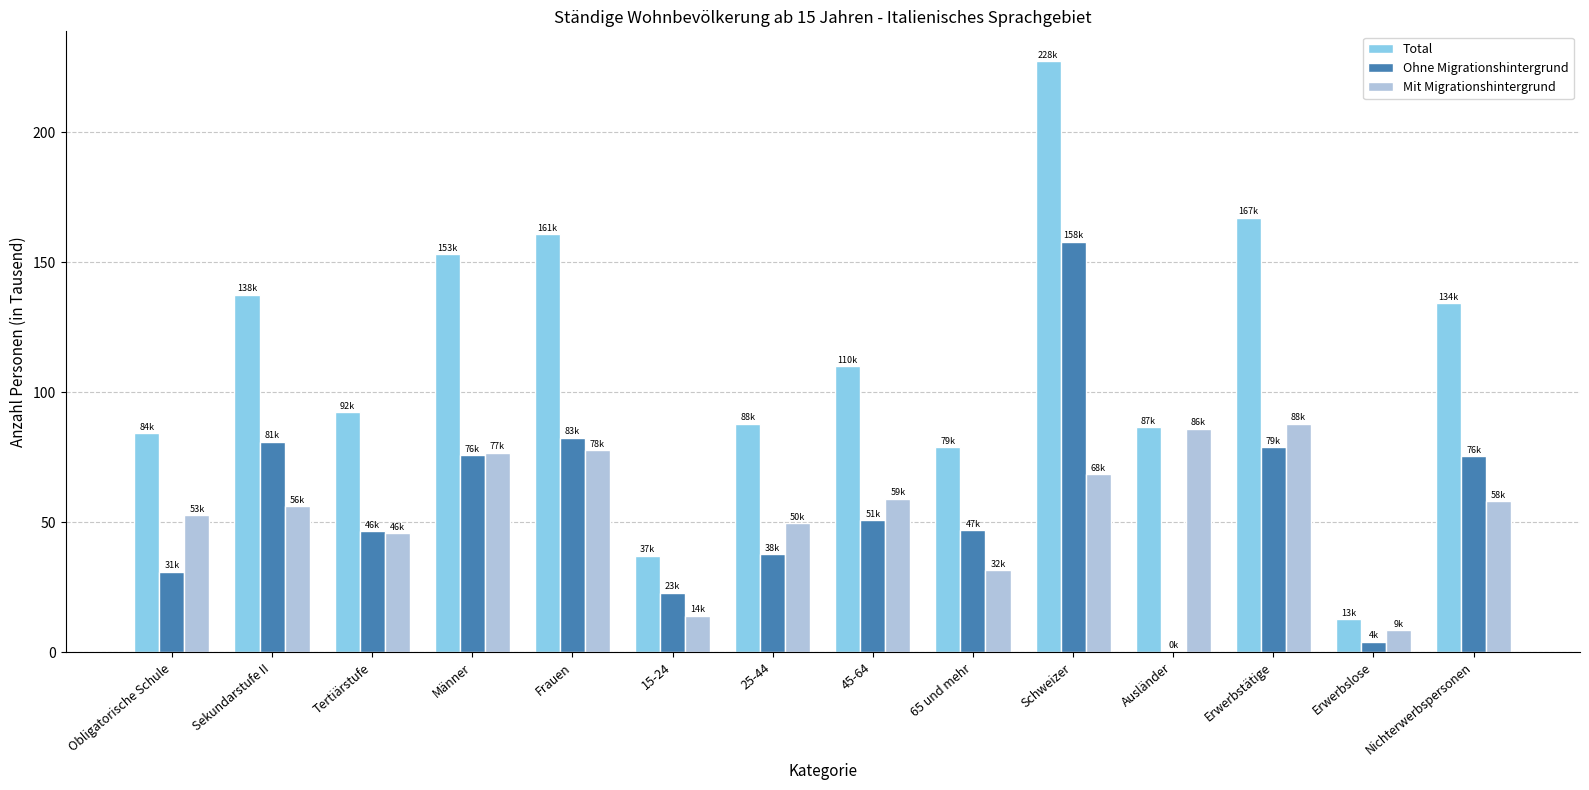

What are all the series names shown in the legend?

Total, Ohne Migrationshintergrund, Mit Migrationshintergrund